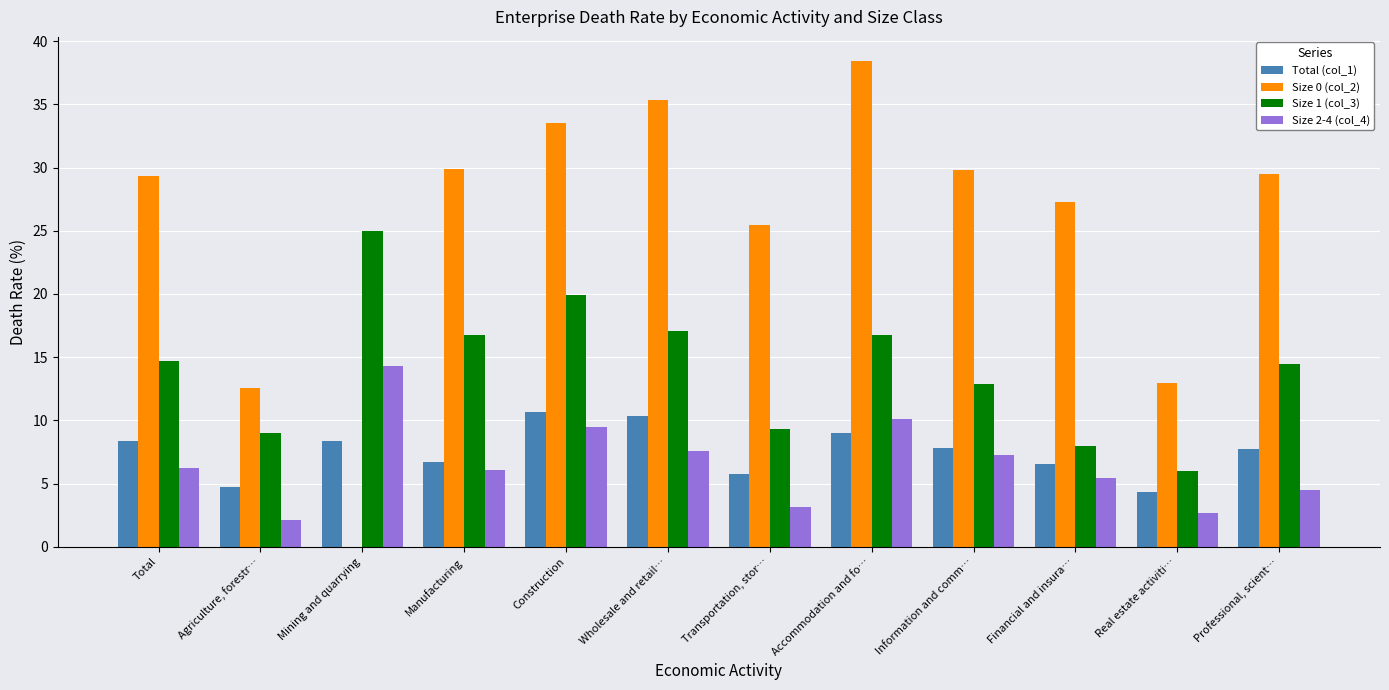

Are the bars horizontal?

No